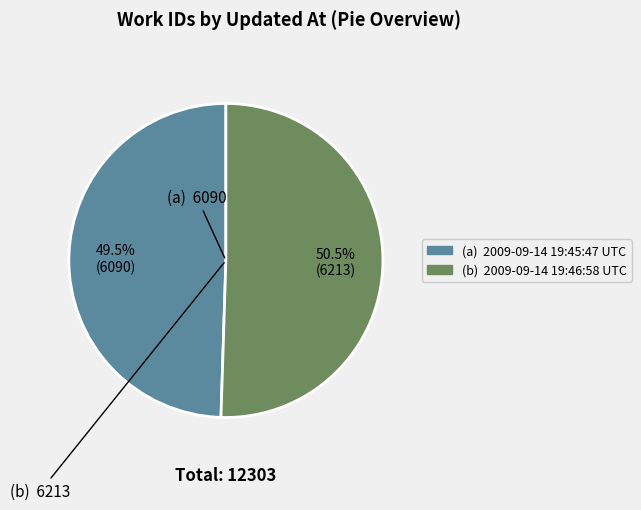

To the nearest percent, what is the difference between the largest and smallest slice percentages?

1%